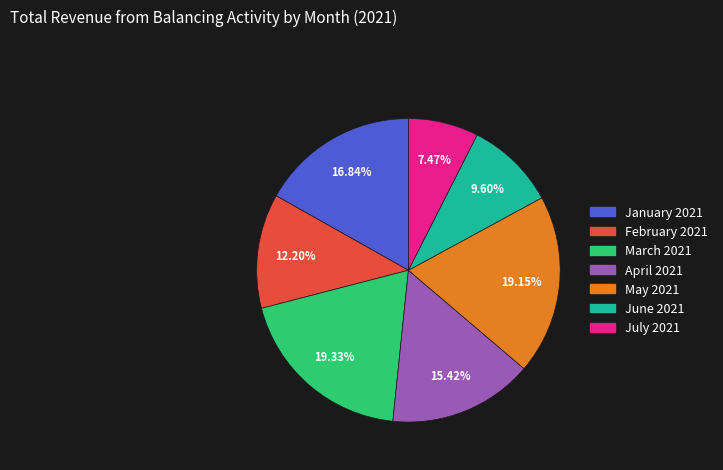

To the nearest percent, what portion does May 2021 represent?

19%